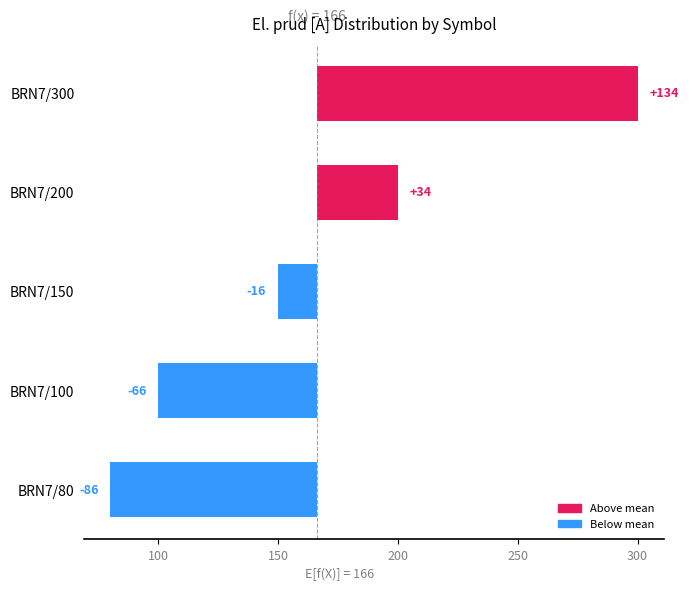

What is the approximate value at BRN7/100?

-66